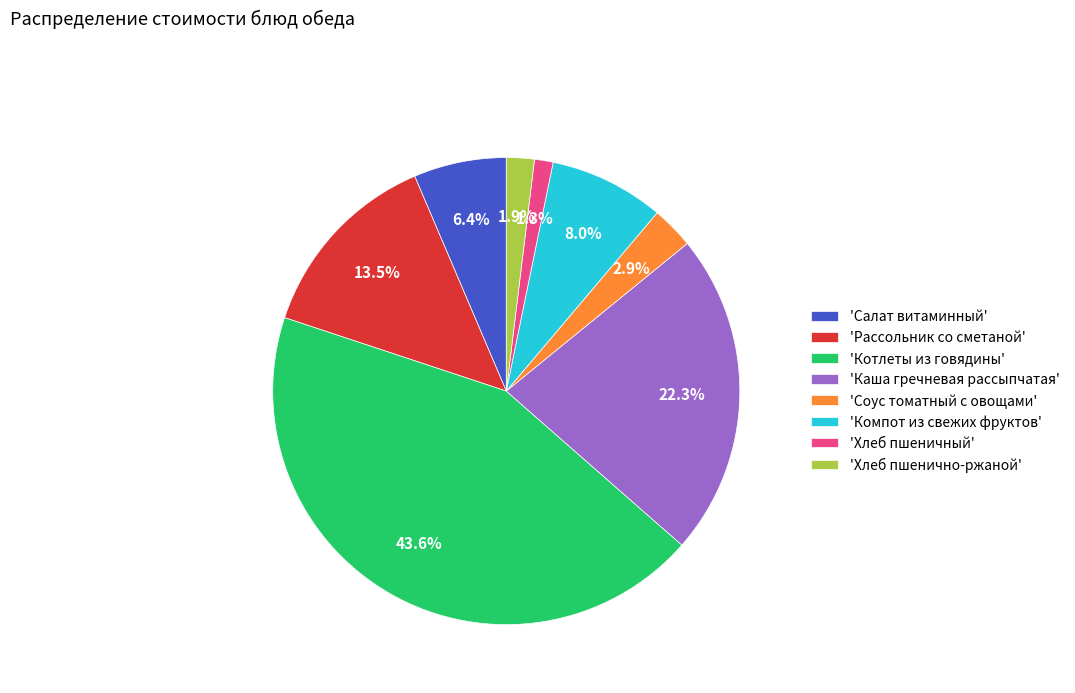

Rank the categories by value from highest to lowest.

'Котлеты из говядины', 'Каша гречневая рассыпчатая', 'Рассольник со сметаной', 'Компот из свежих фруктов', 'Салат витаминный', 'Соус томатный с овощами', 'Хлеб пшенично-ржаной', 'Хлеб пшеничный'